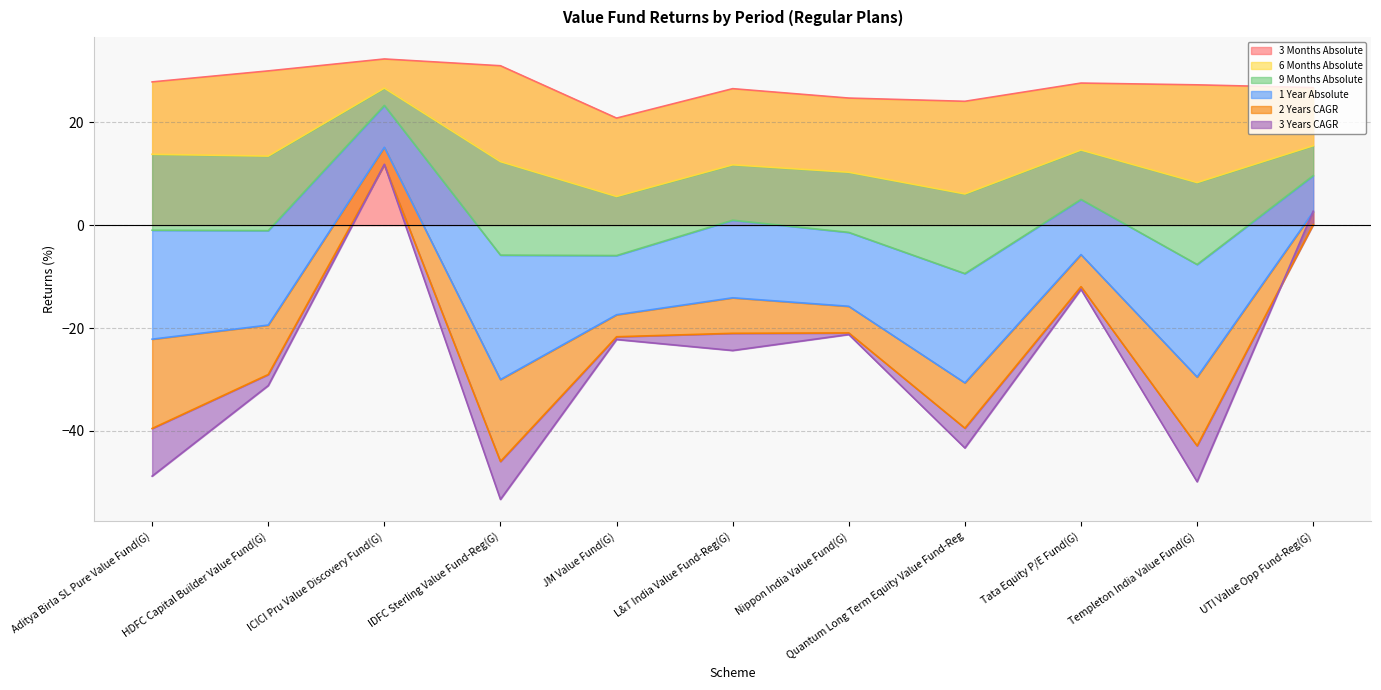

Is it true that 3 Months Absolute equals 11.0 at Quantum Long Term Equity Value Fund-Reg?

False